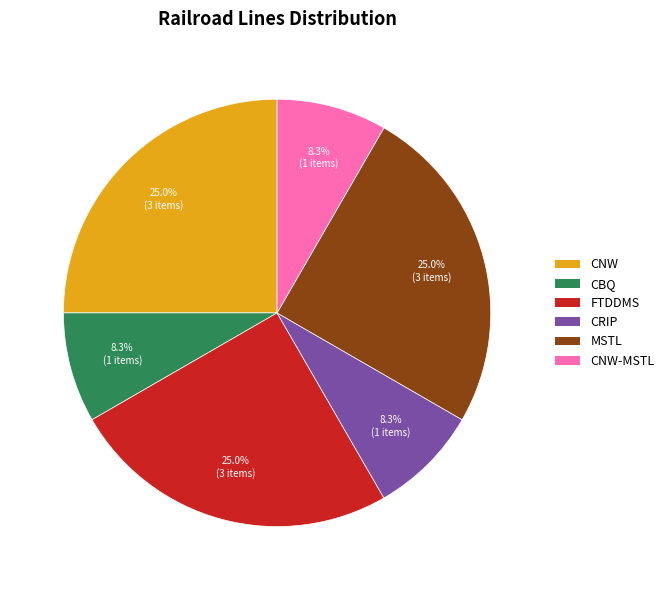

Count the number of slices in the pie.

6